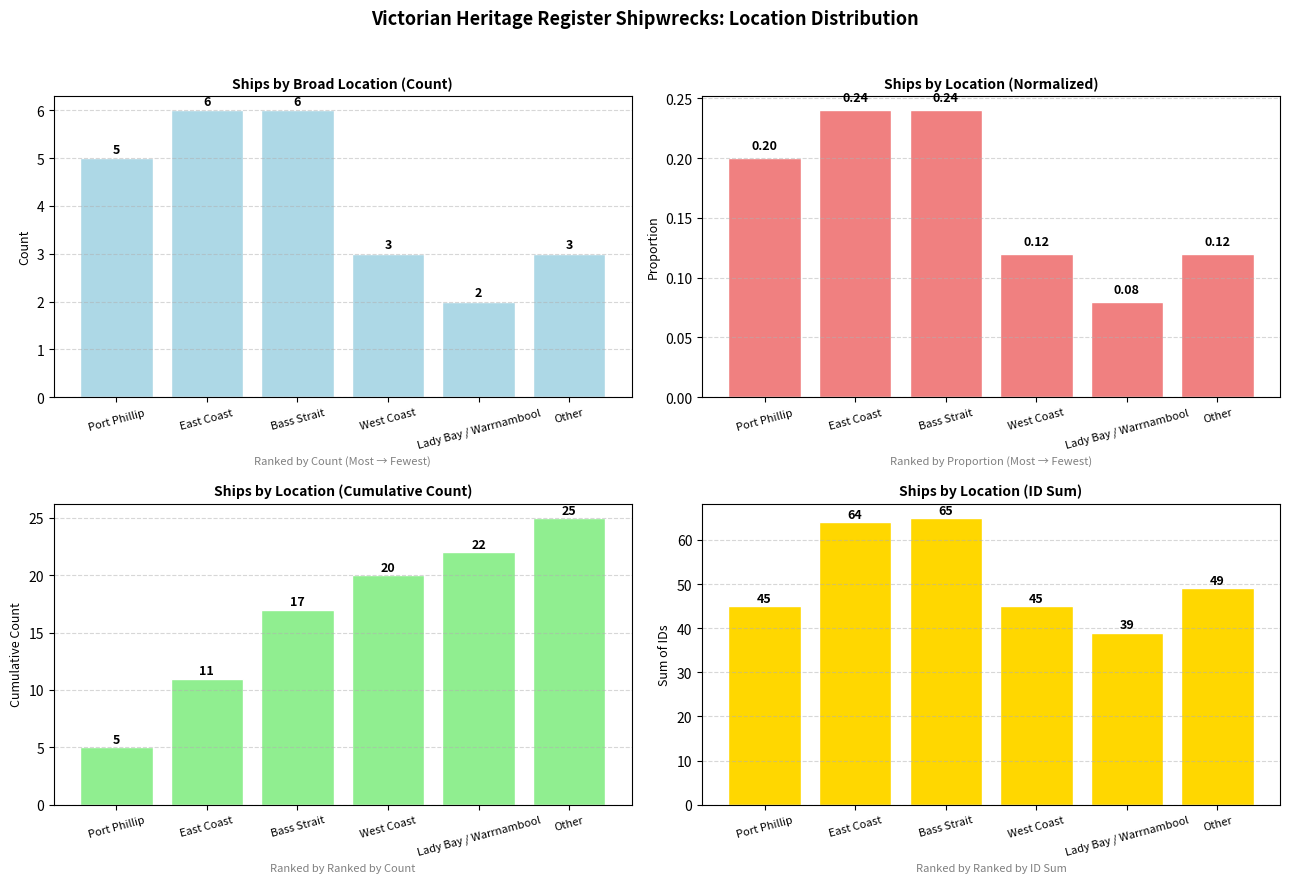

List the labels in order of Cumulative Count value, largest first.

Other, Lady Bay / Warrnambool, West Coast, Bass Strait, East Coast, Port Phillip